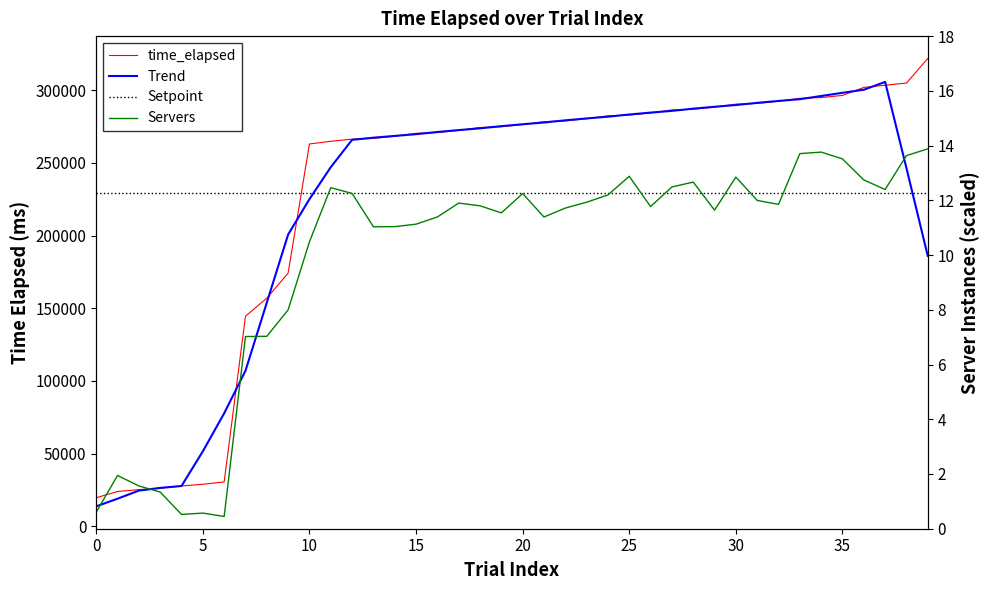

Between 31 and 33, which is larger?

33